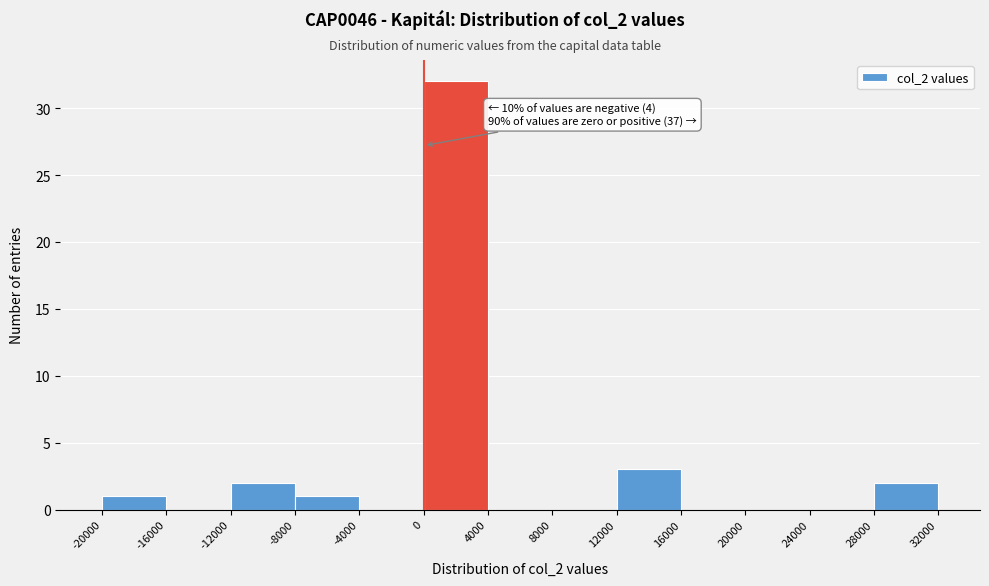

Which range on the x-axis has the tallest bar?

0 to 4000